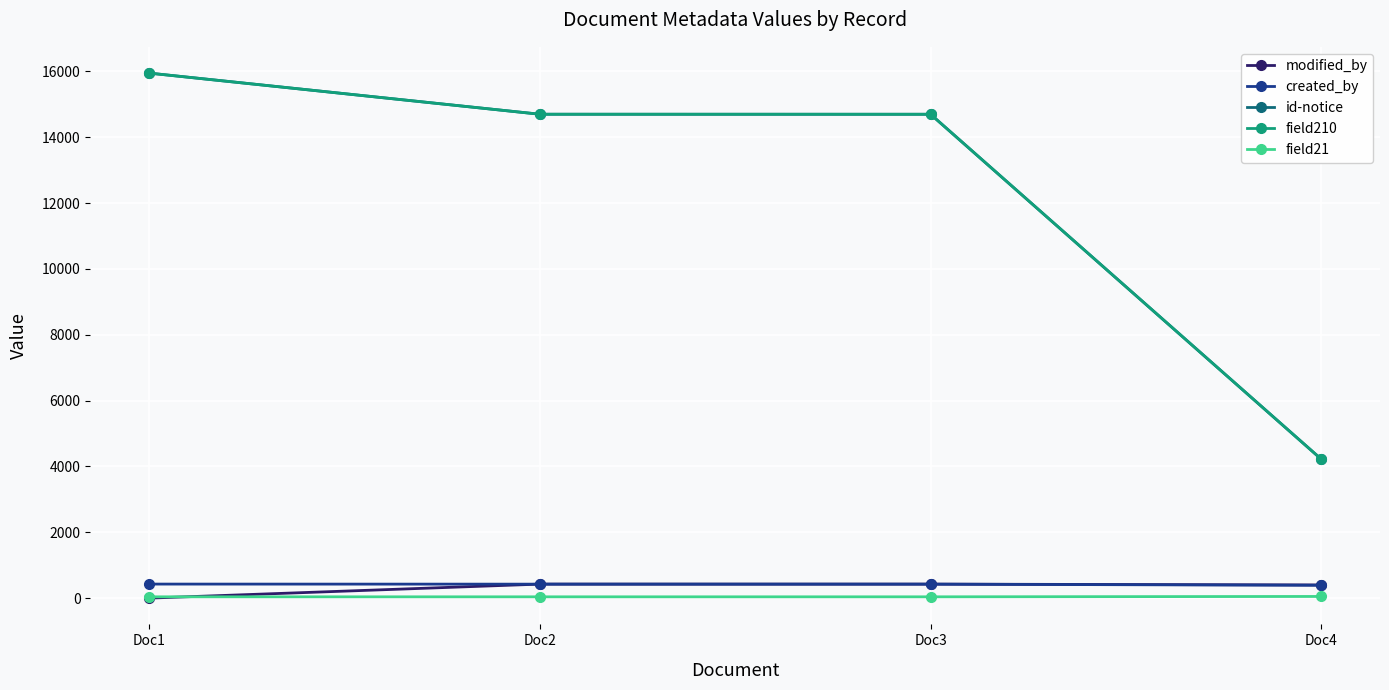

Does the chart have visible grid lines?

Yes